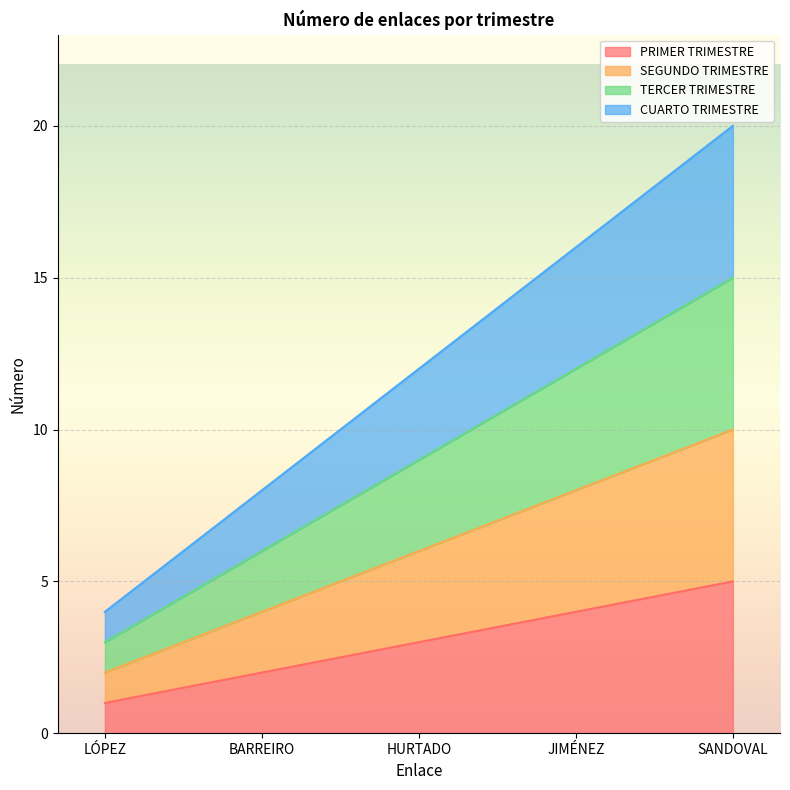

True or false: SEGUNDO TRIMESTRE and PRIMER TRIMESTRE cross at least once.

False